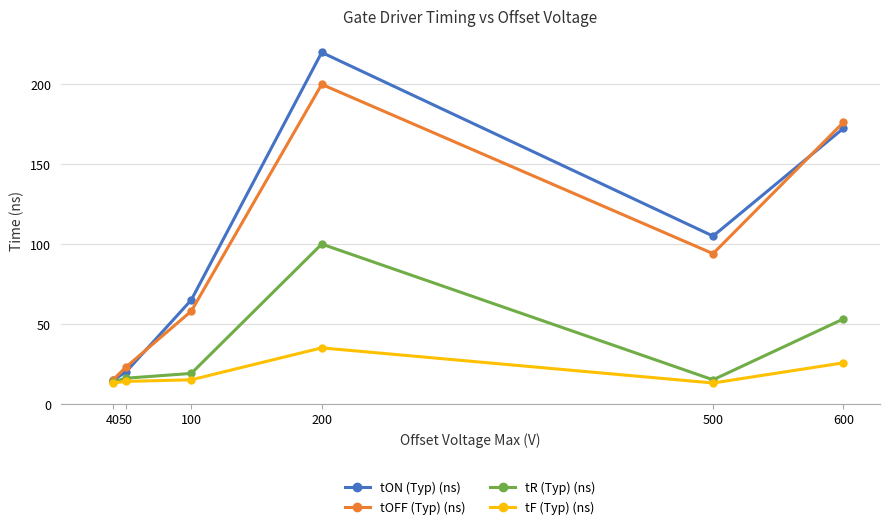

List the series in order of their peak value, lowest first.

tF (Typ) (ns), tR (Typ) (ns), tOFF (Typ) (ns), tON (Typ) (ns)